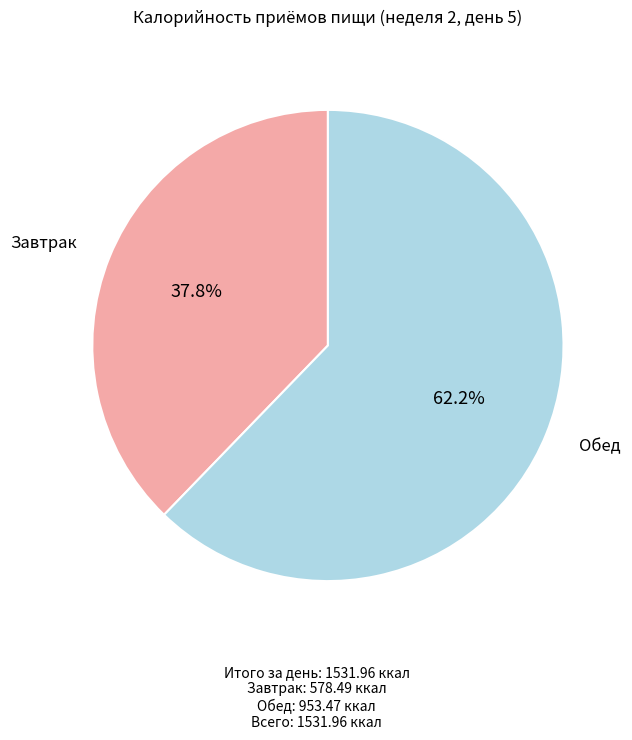

Approximately how many times larger is the value at Завтрак compared to Обед?

0.6